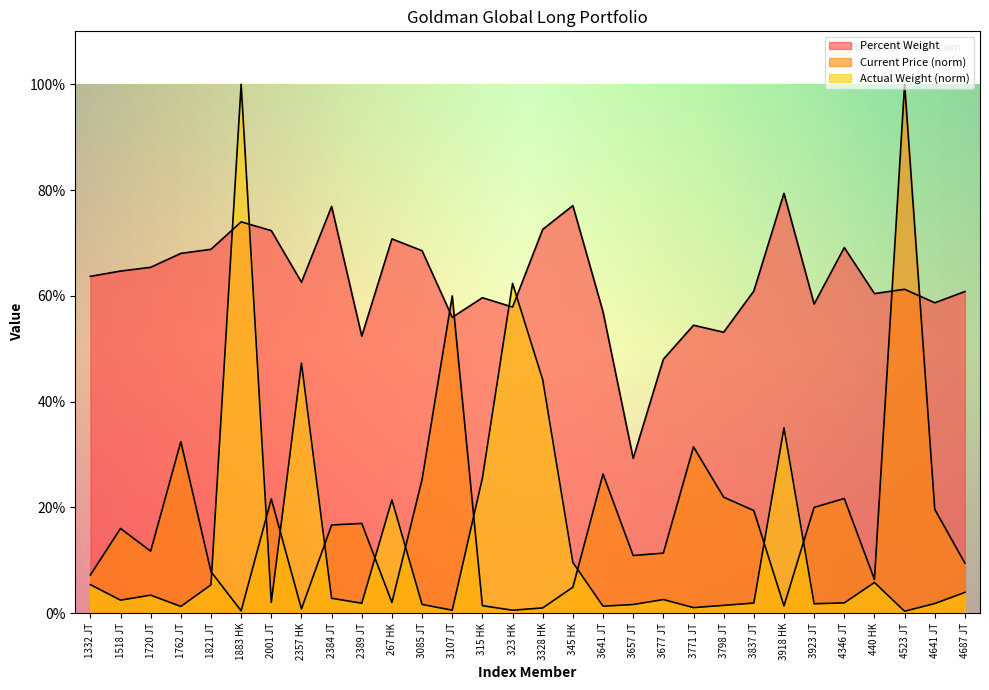

What is the value of the Percent Weight point at the 13th from the left?

0.6